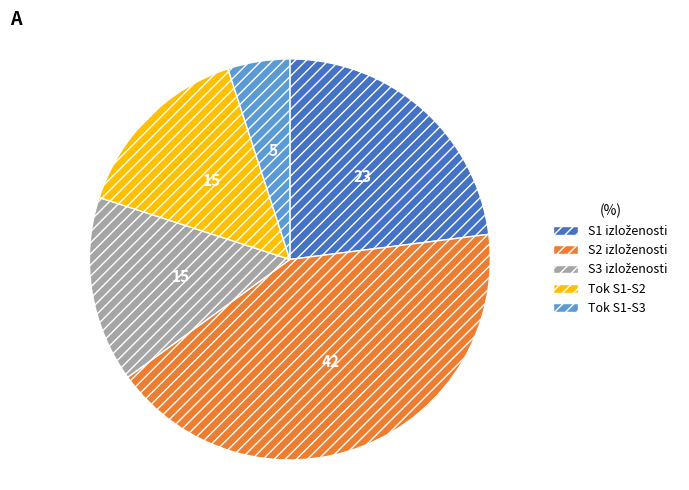

Which slice is the smallest?

Tok S1-S3